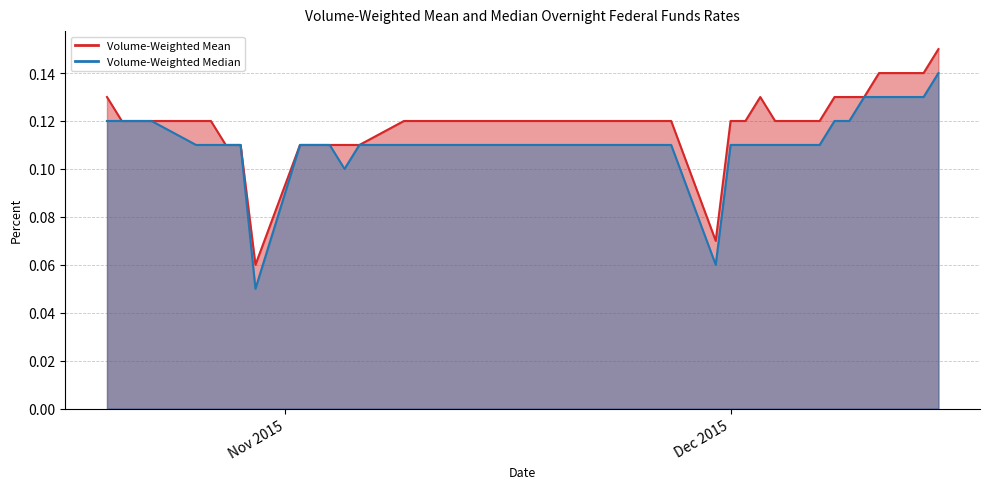

Which series changed the most between 2015-10-23 and 2015-10-29?

Volume-Weighted Mean